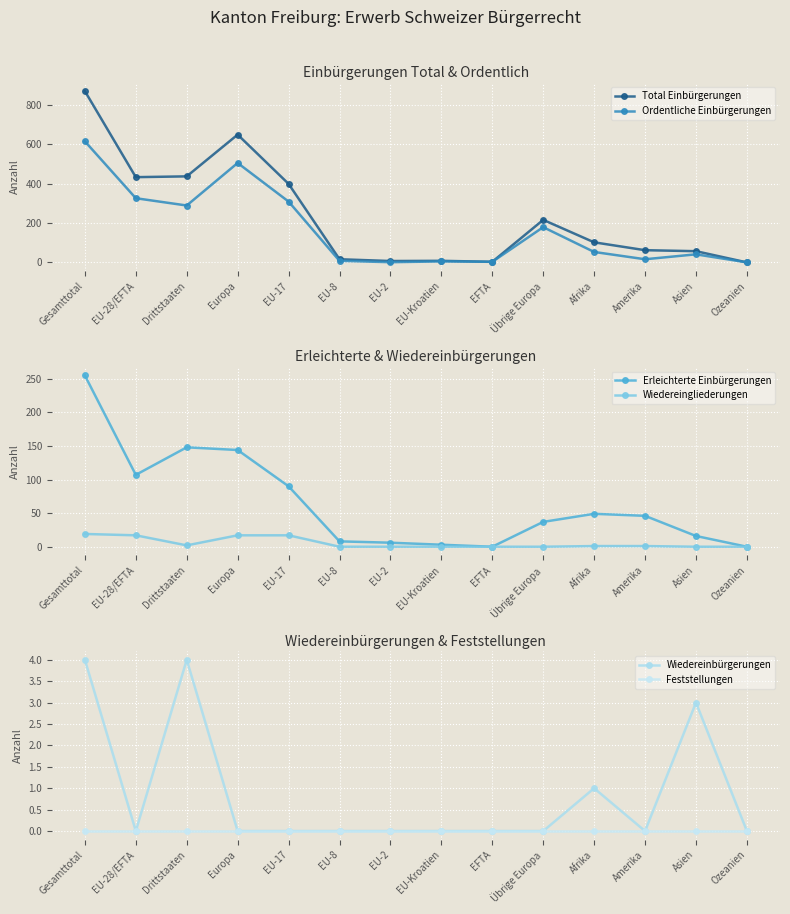

True or false: Wiedereinbürgerungen and Wiedereingliederungen intersect in this chart.

True